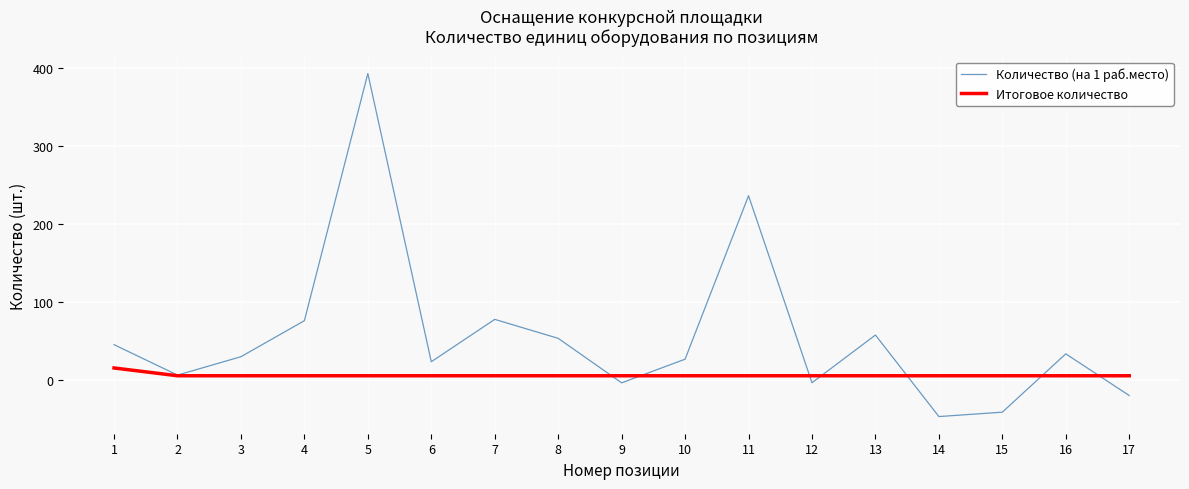

True or false: Итоговое количество and Количество (на 1 раб.место) cross at least once.

True